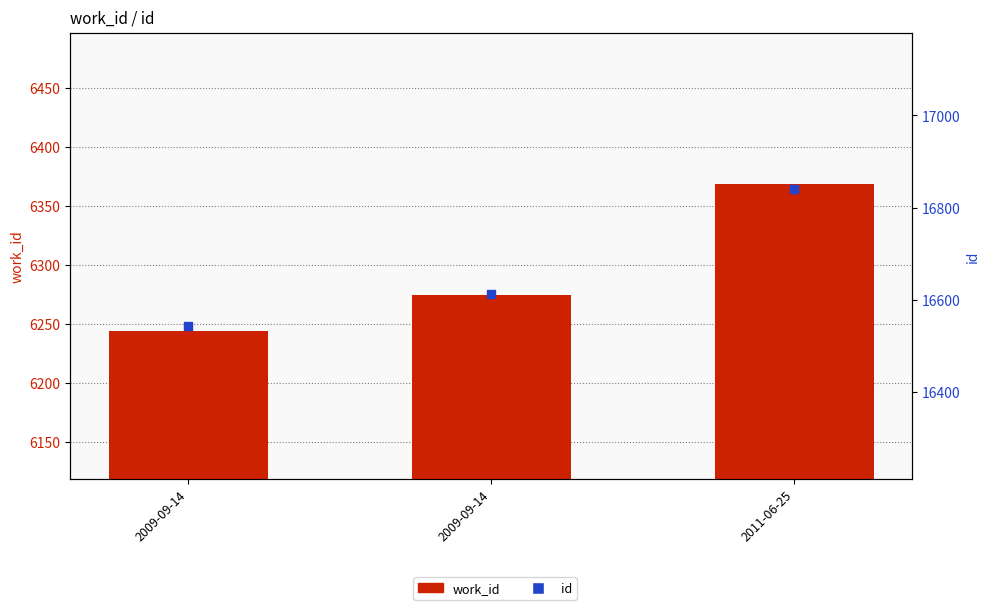

What is the total value across all series at 2009-09-14?

22787